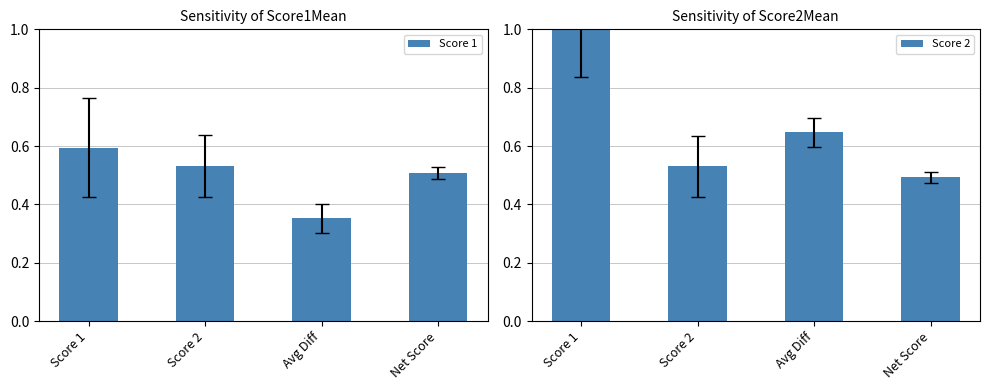

What is the difference between the maximum and minimum values in the Score 2 series?

0.5